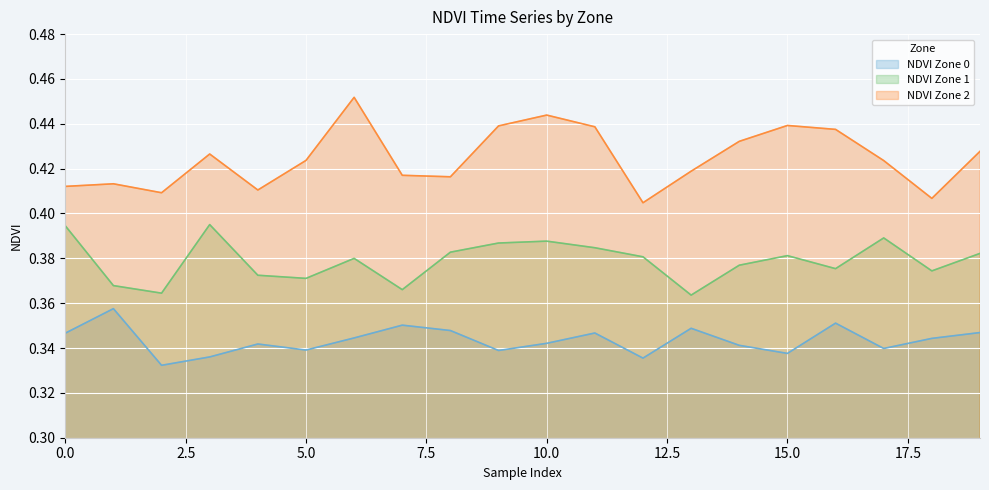

True or false: NDVI Zone 2 and NDVI Zone 1 cross at least once.

False